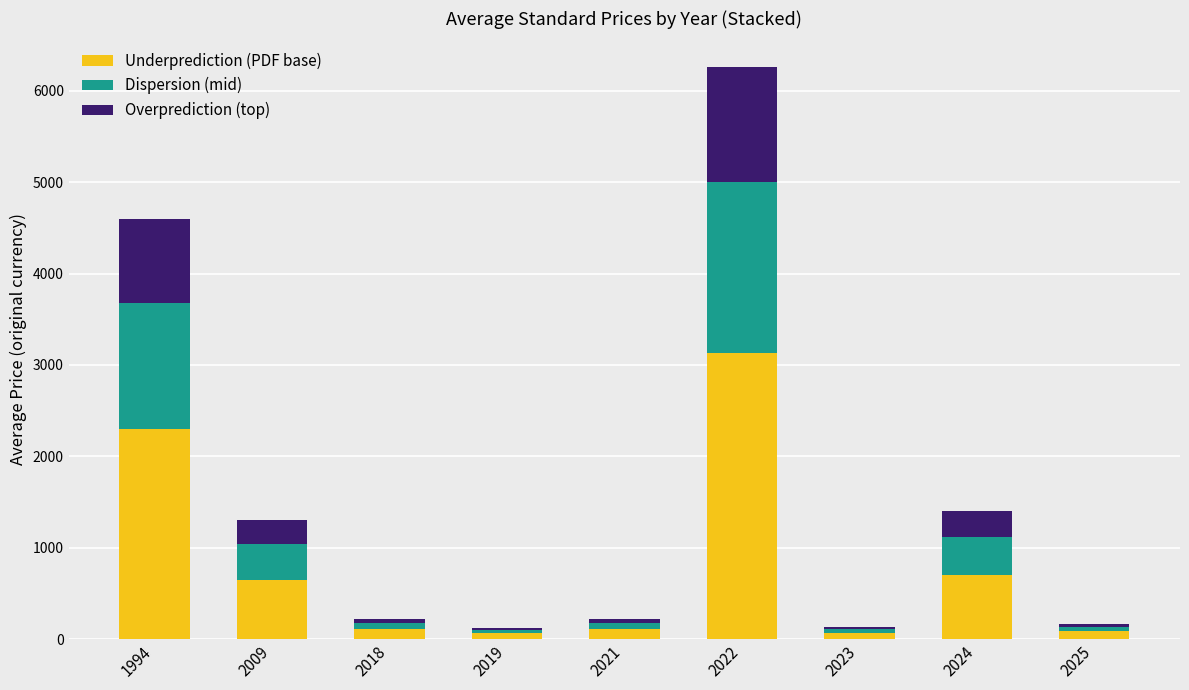

How many bars are there in total?

9